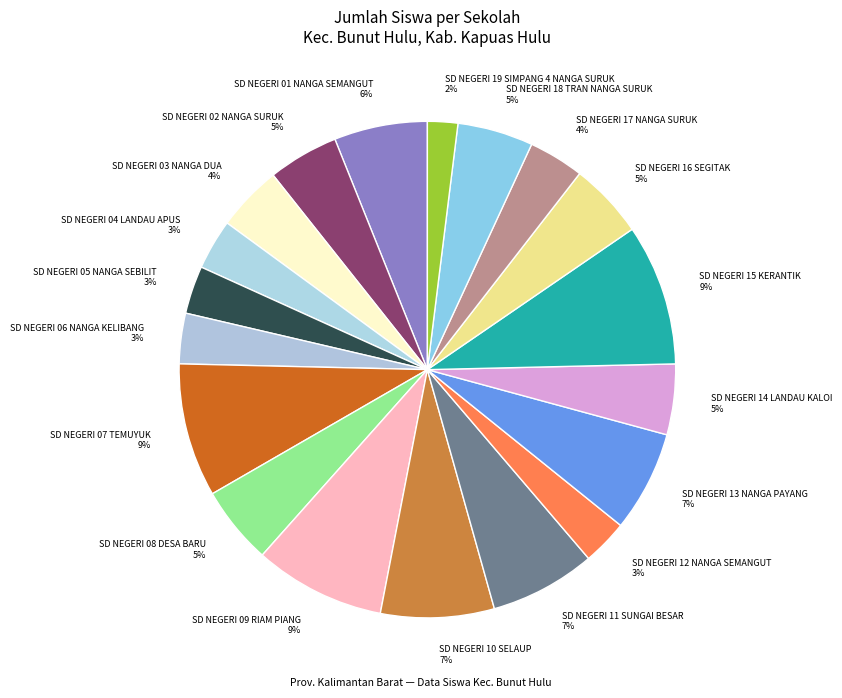

To the nearest percent, what portion does SD NEGERI 06 NANGA KELIBANG represent?

3%